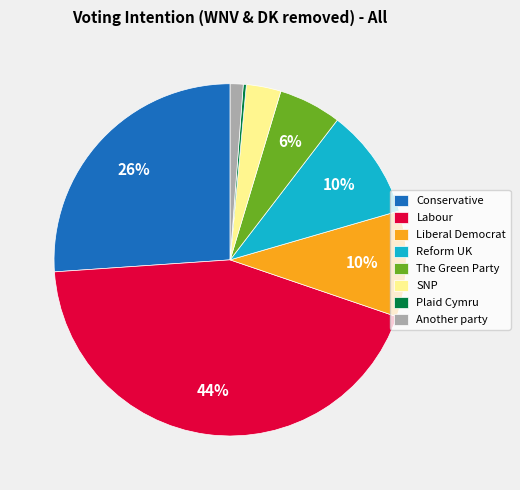

The The Green Party slice represents 6% of the pie. True or false?

True